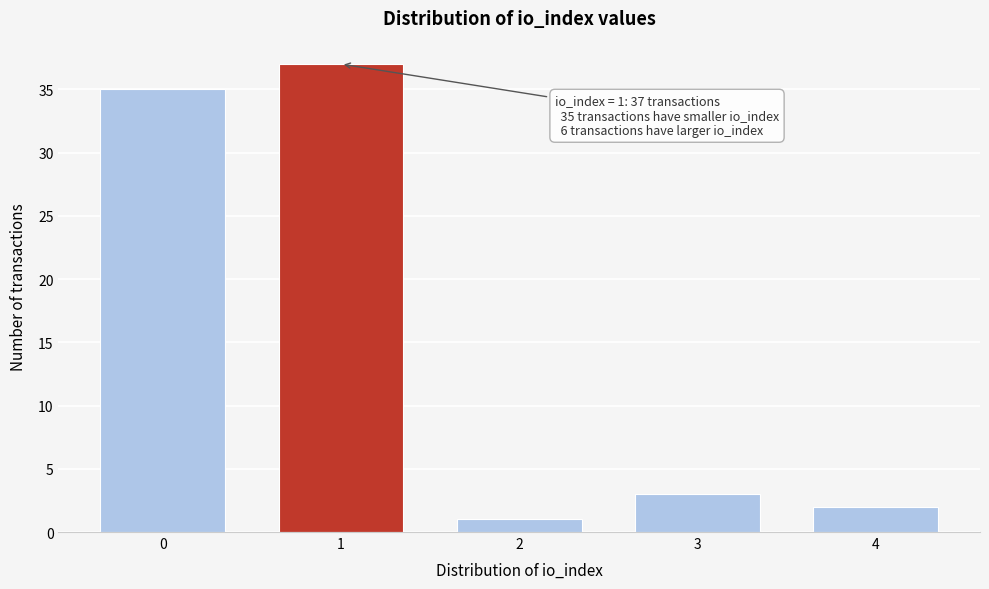

Reading left to right, transcribe all the data shown in this chart.

0=35	1=37	2=1	3=3	4=2